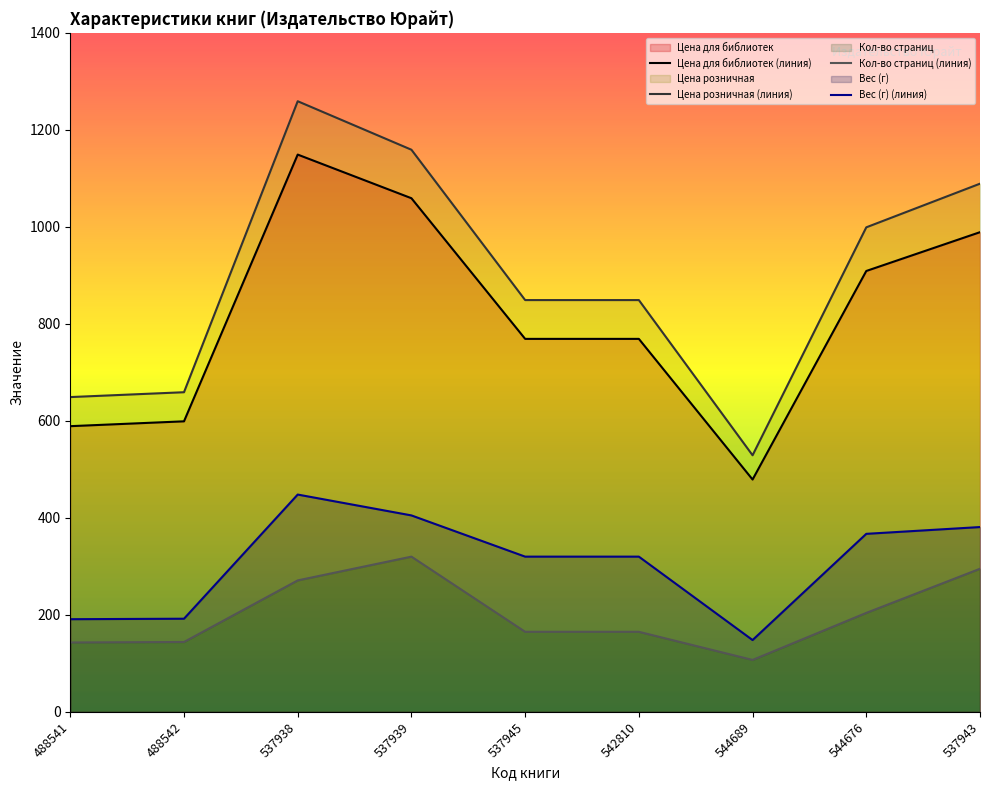

The Цена для библиотек series shows 479 at 544689. True or false?

True